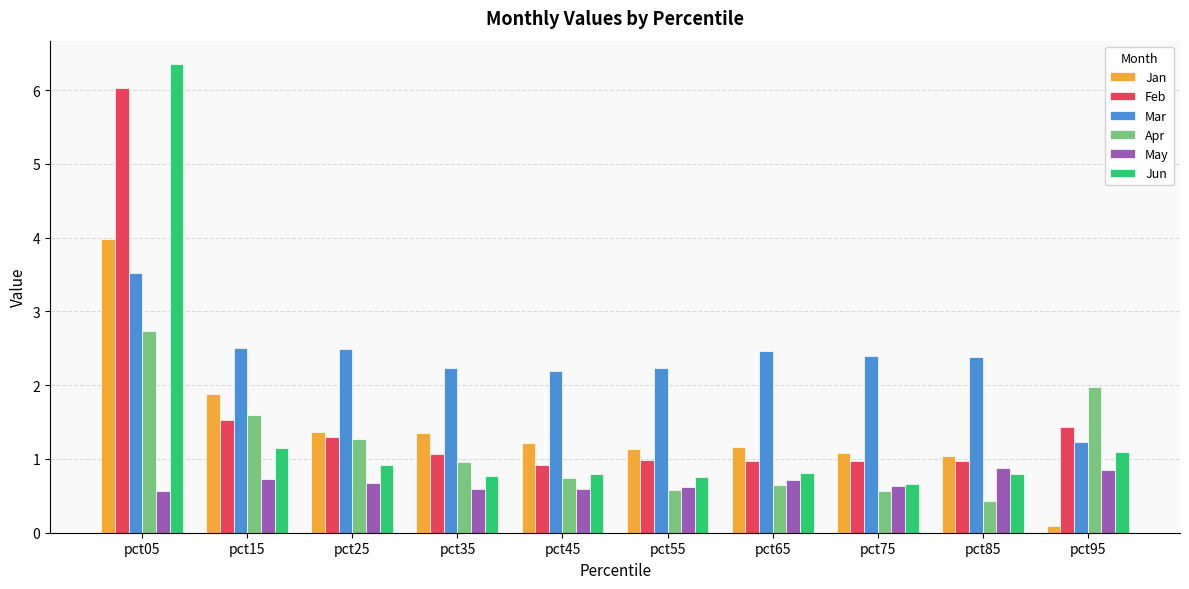

The value of Jun at pct55 is 0.4. True or false?

False